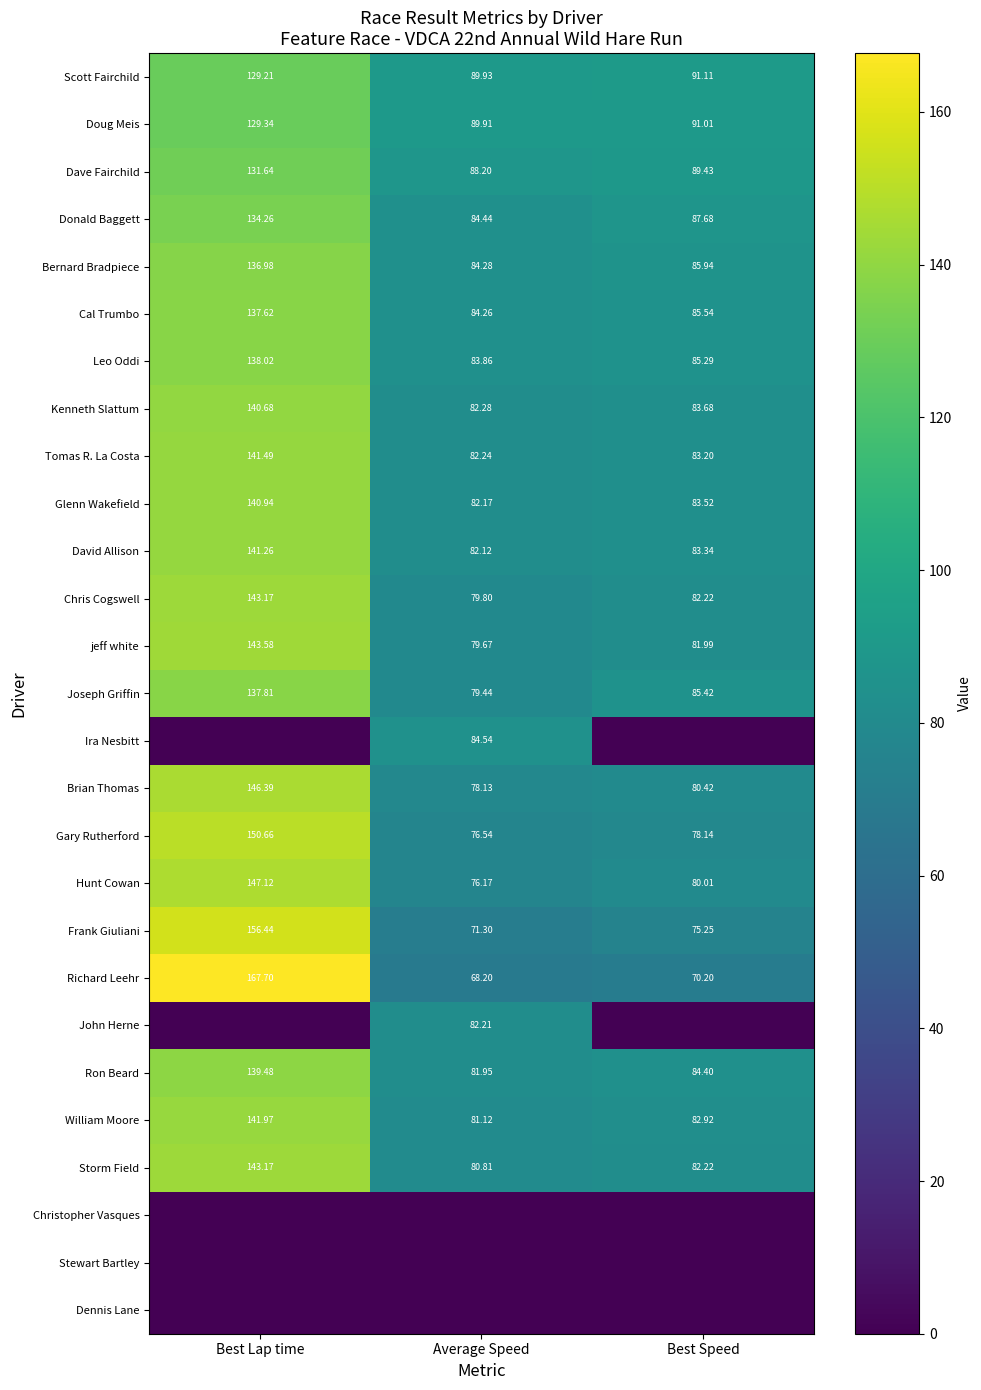

At which label does Donald Baggett reach its peak?

Best Lap time